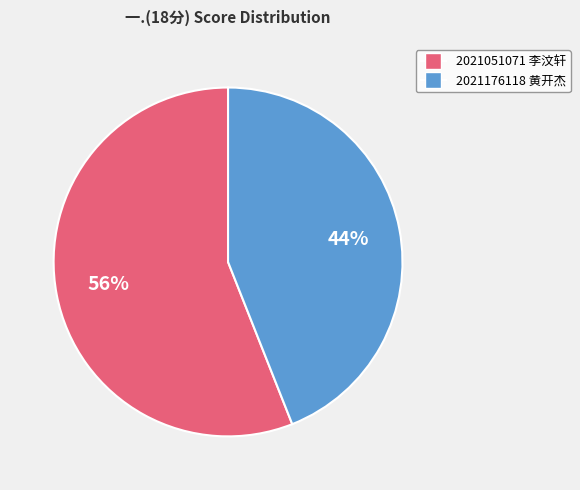

How many slices are in this pie chart?

2